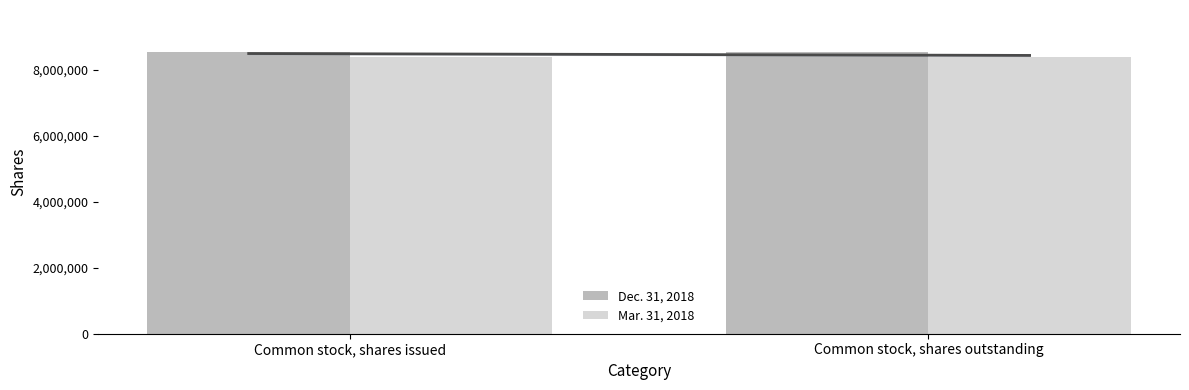

Count the number of data series in this chart.

2